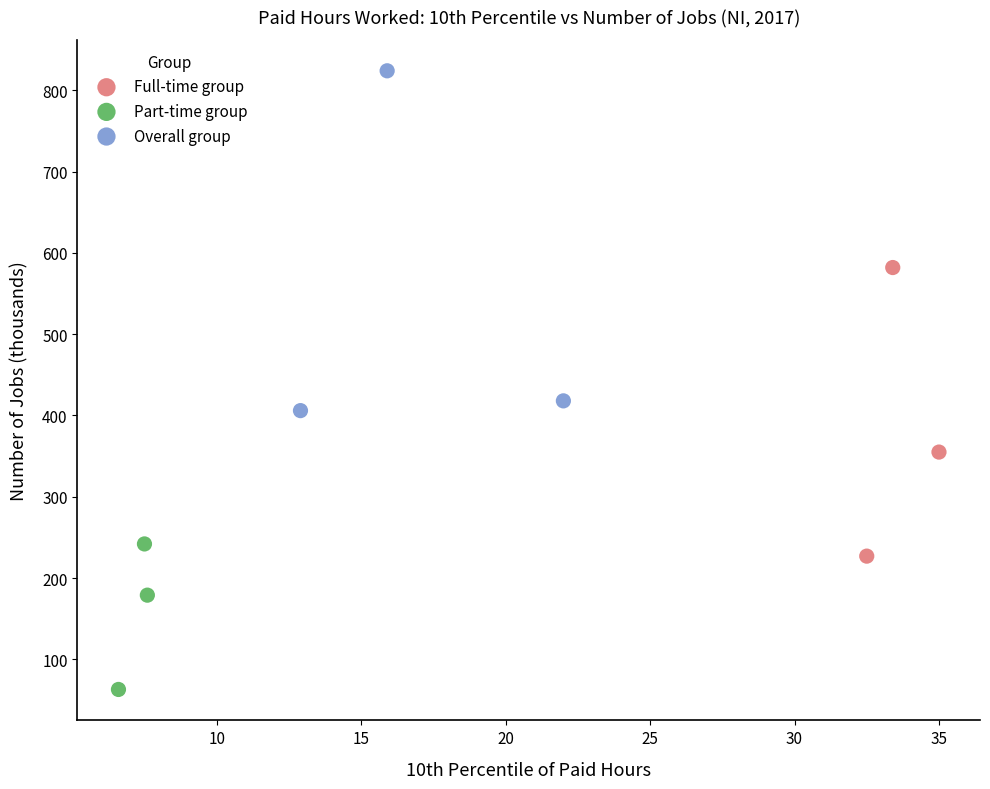

Which series contains the lowest Y value?

Part-time group